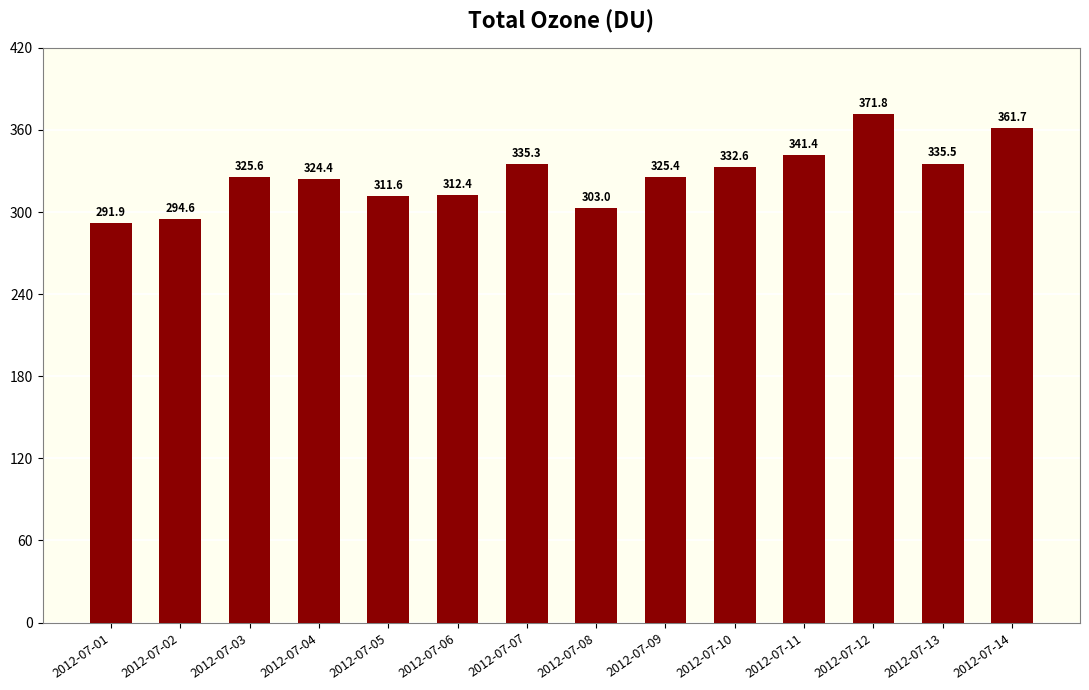

What is the greatest value displayed?

371.8